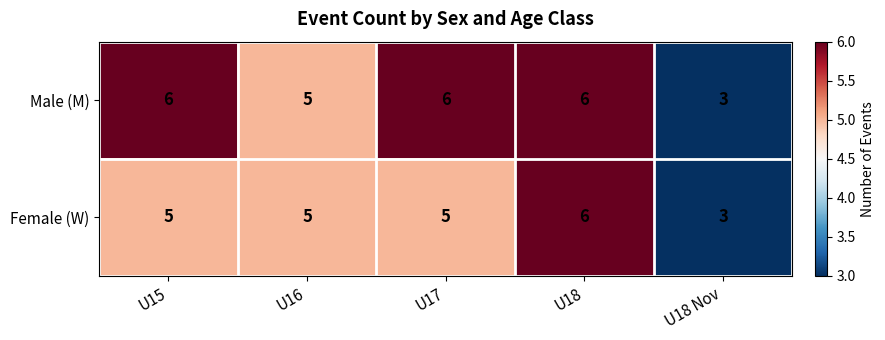

At U15, list the series in order from smallest to largest.

Female (W), Male (M)